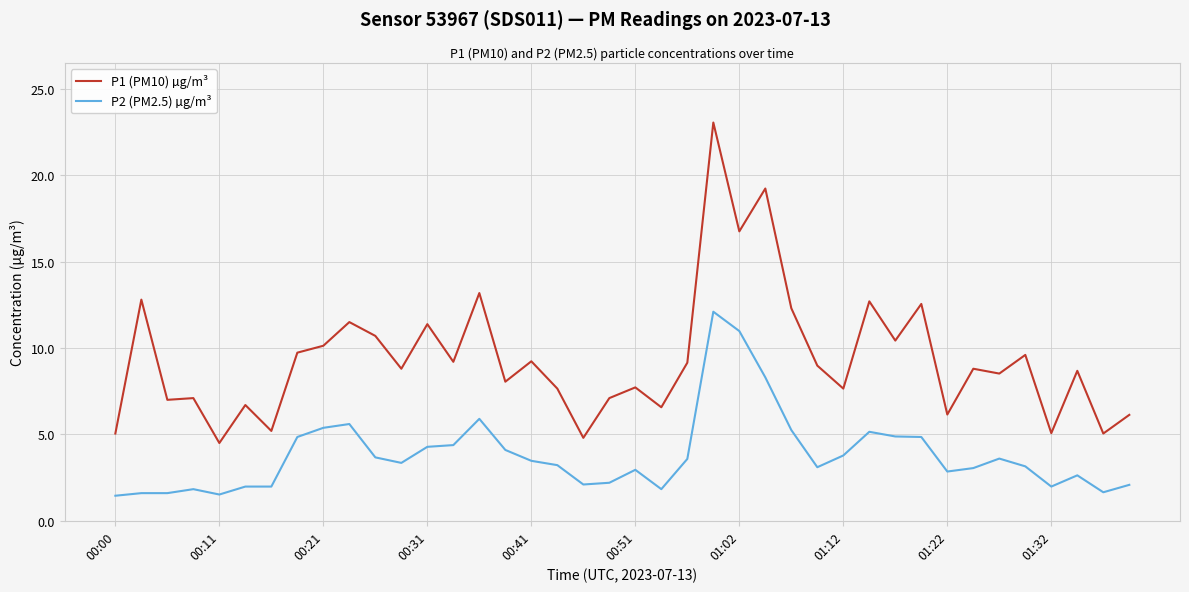

Which series has the widest spread of values?

P1 (PM10) µg/m³